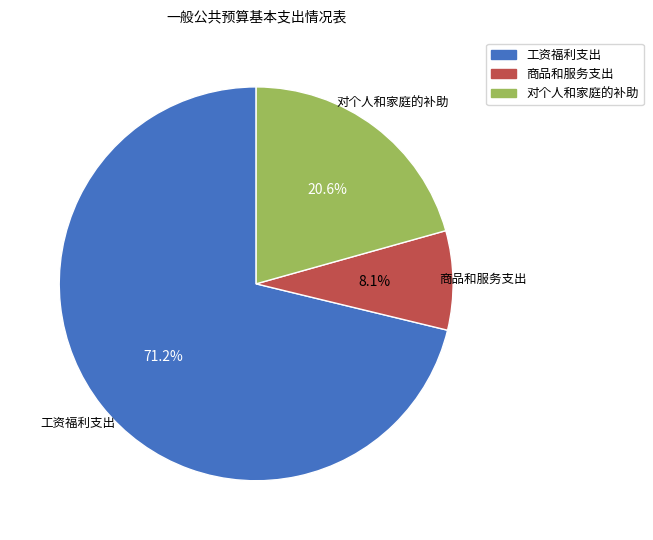

Does any single category account for the majority?

Yes